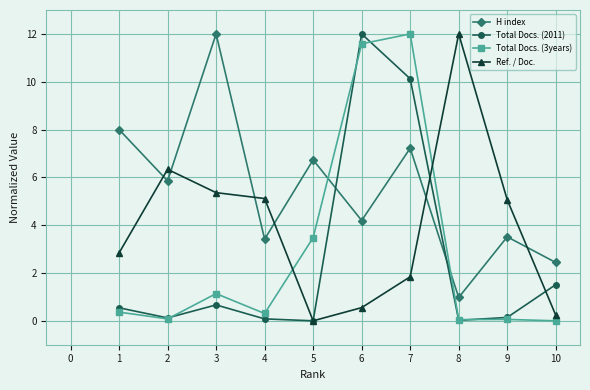

Is it true that Total Docs. (3years) equals 11.6 at 6?

True